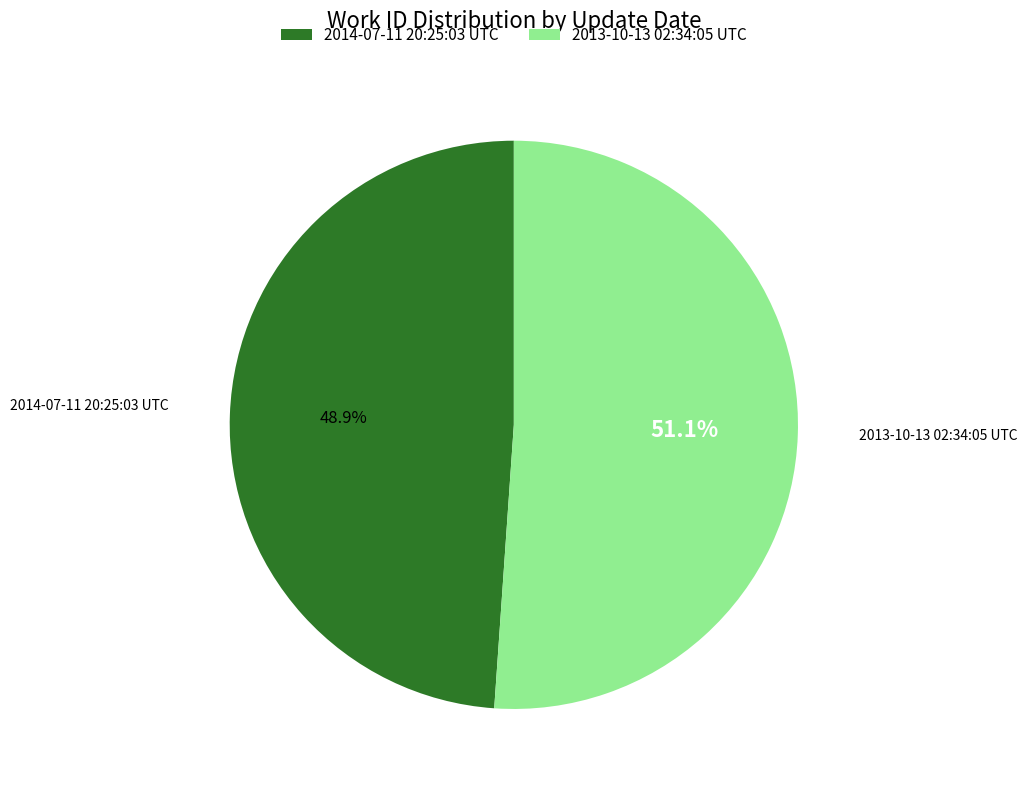

Count the number of slices in the pie.

2